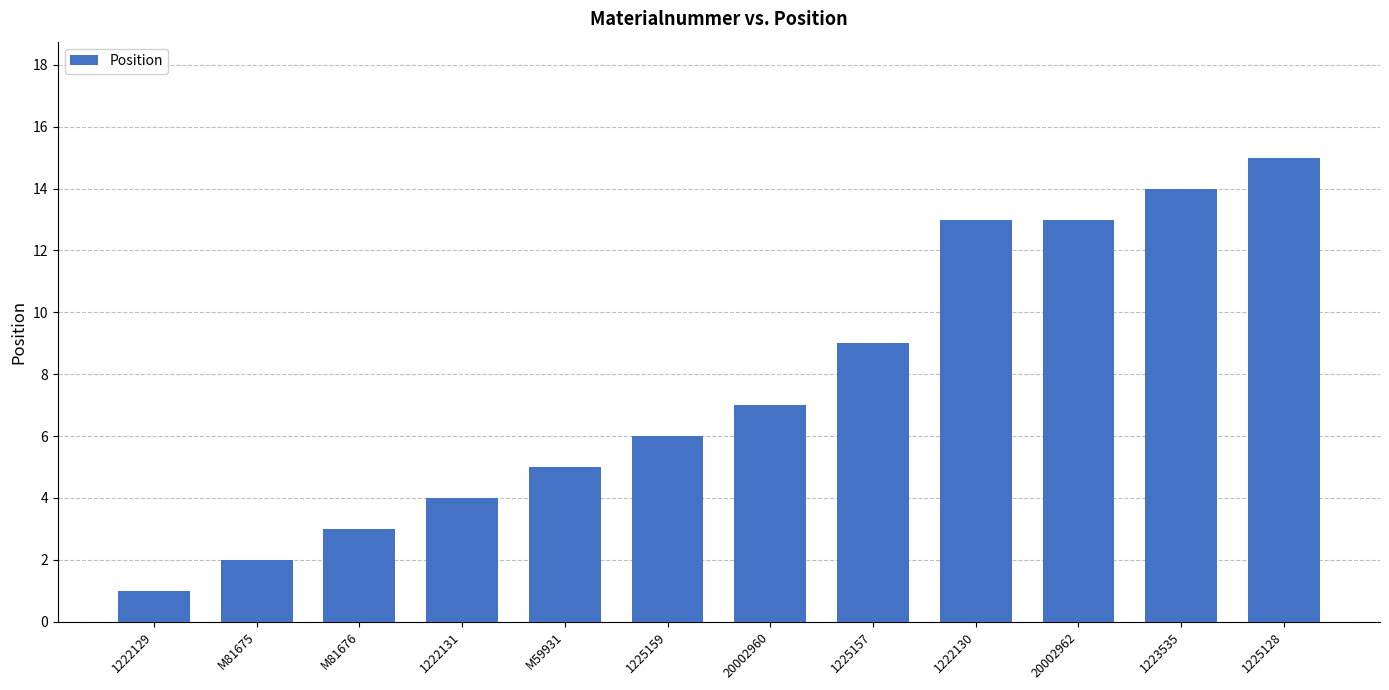

What is the label of the 9th bar from the left?

1222130